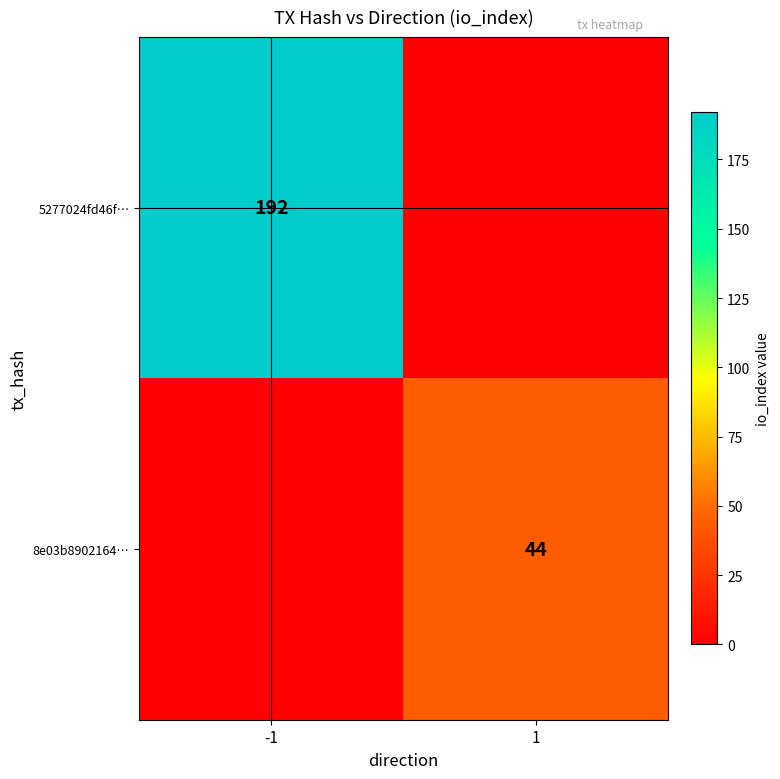

The 5277024fd46f… series shows 112 at -1. True or false?

False